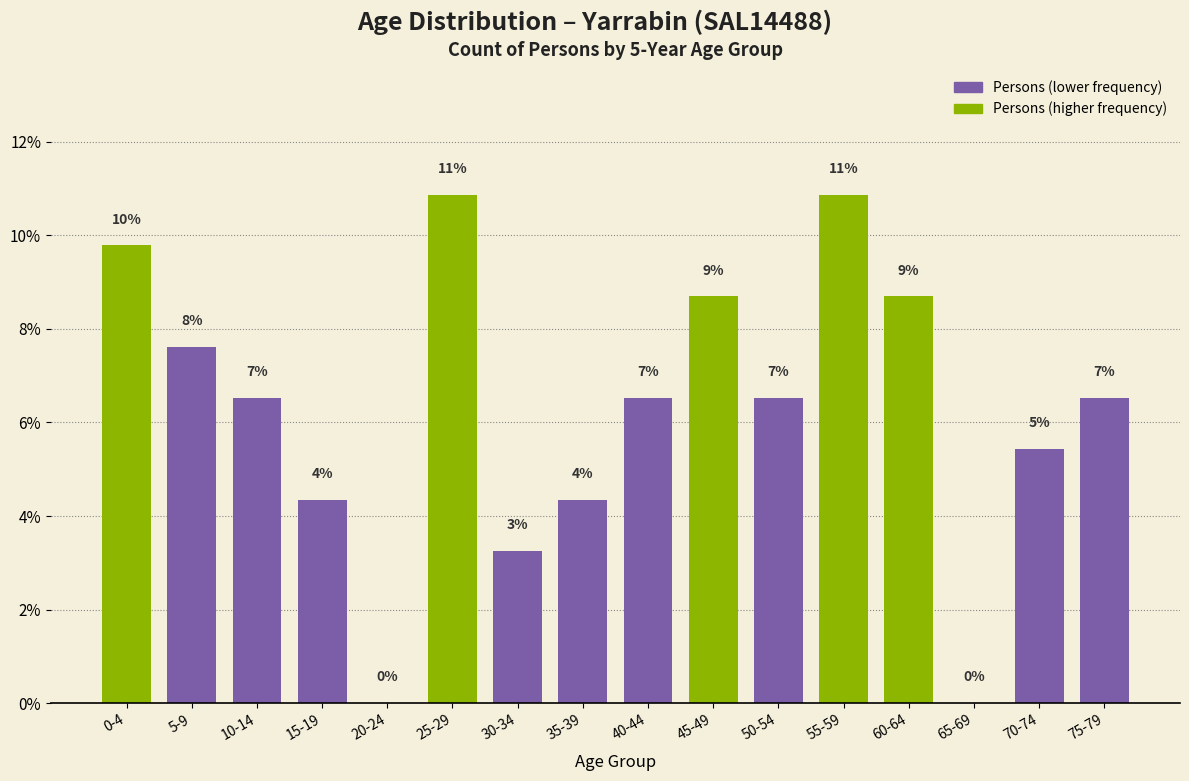

Are the bars horizontal?

No